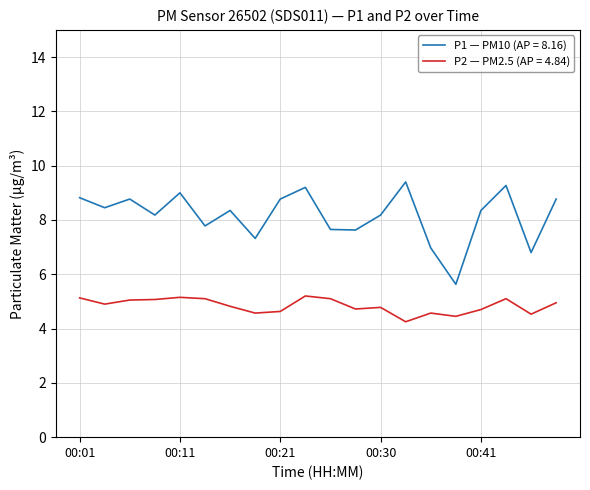

Rank the series by their maximum value, from lowest to highest.

P2 — PM2.5 (AP = 4.84), P1 — PM10 (AP = 8.16)